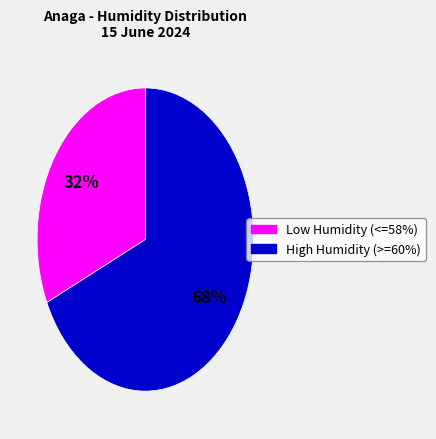

To the nearest percent, what is the difference between the largest and smallest slice percentages?

36%